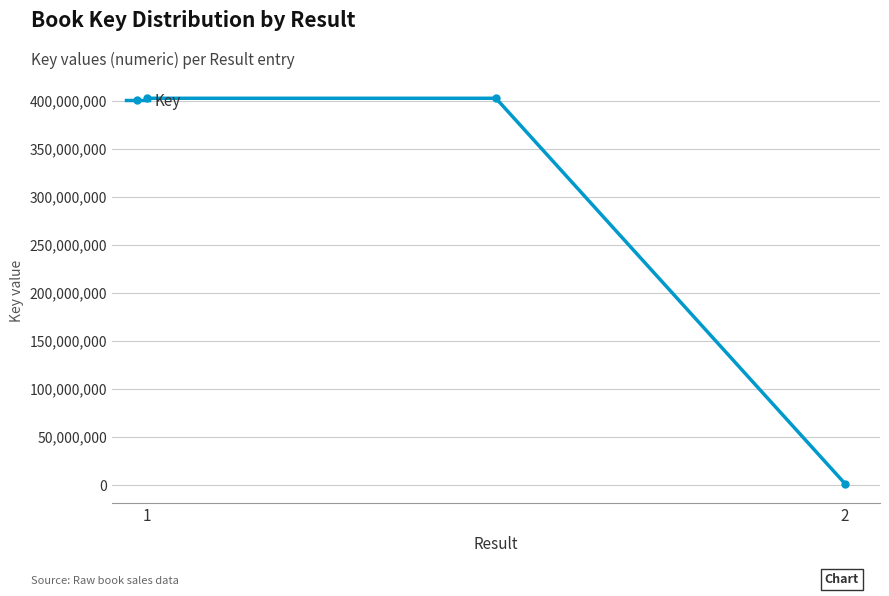

Reading left to right, what are all the values shown in this chart?

402793585	402793585	1446939